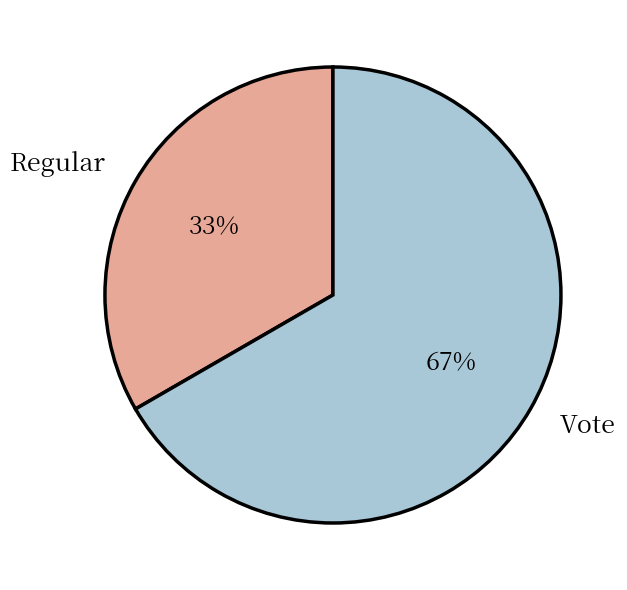

To the nearest percent, what portion does Vote represent?

67%